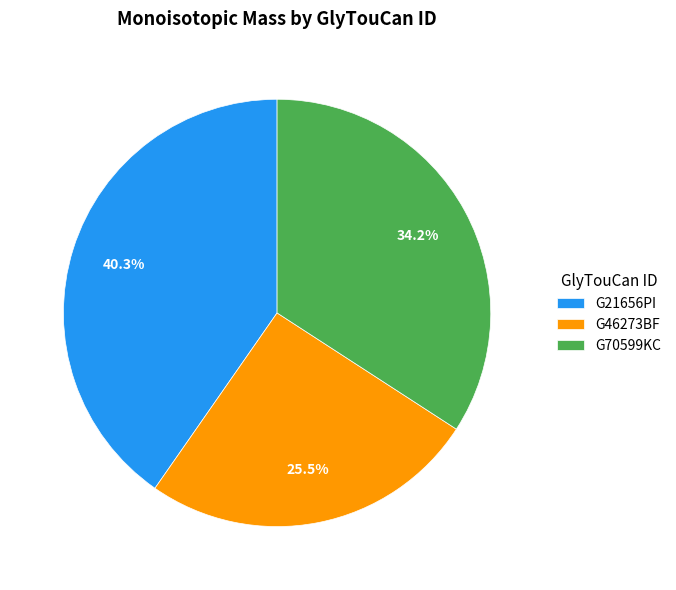

How much of the chart is everything except G21656PI?

59.7%